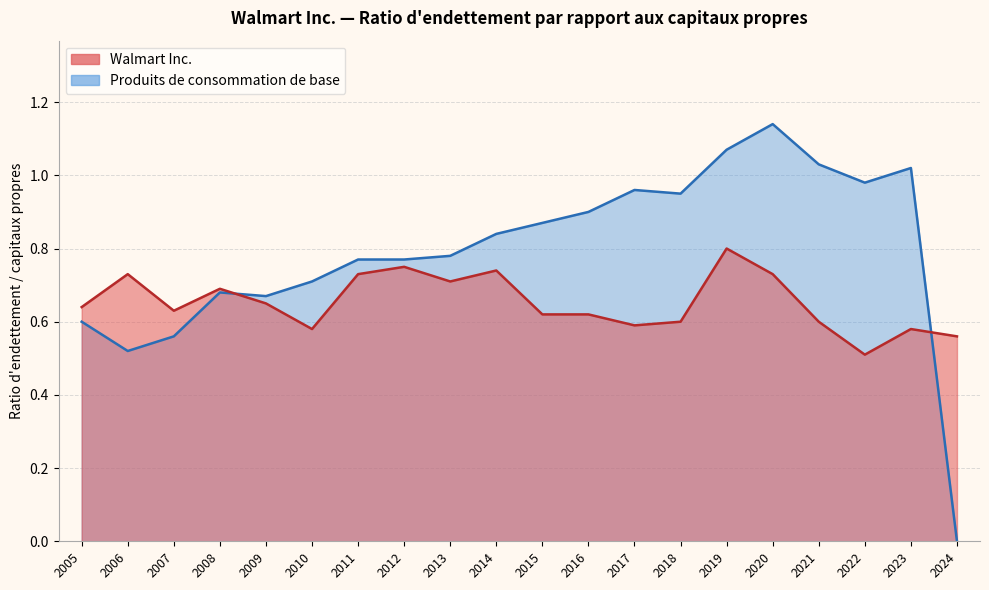

What is the approximate value of Walmart Inc. at 2016?

0.6